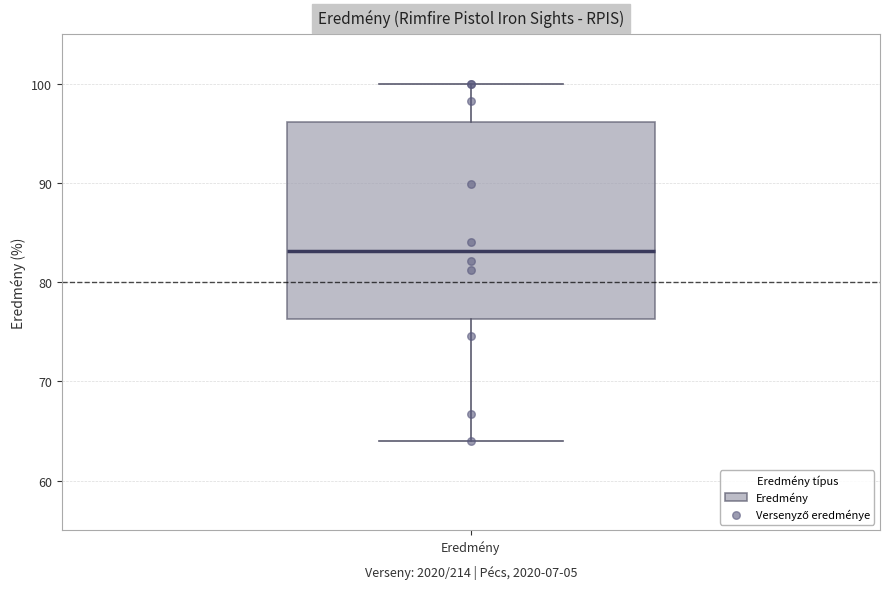

Where is the upper edge of the box for Eredmény on the y-axis? The values are not printed on the chart, so give them approximately, as read against the axis.

96